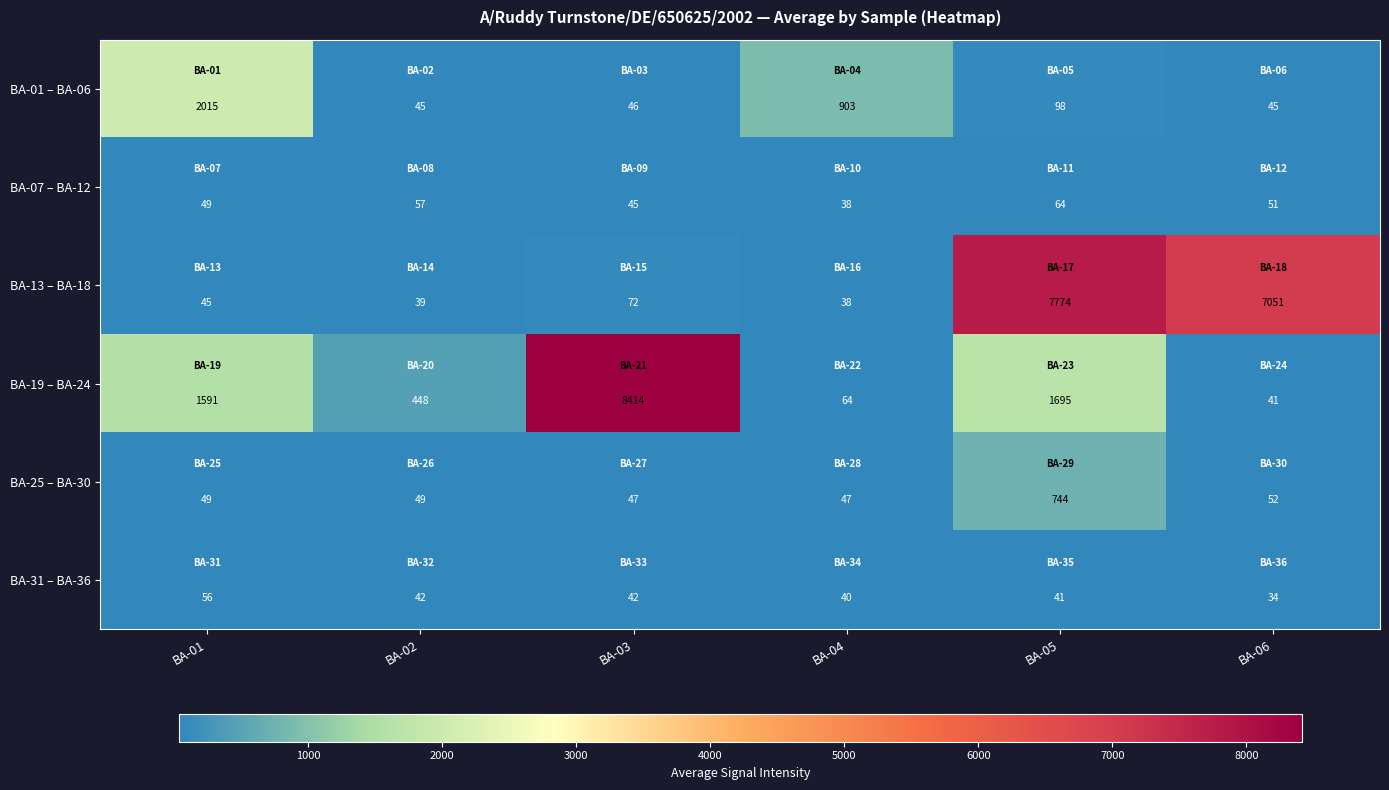

At which category is the sum across all series the highest?

BA-05